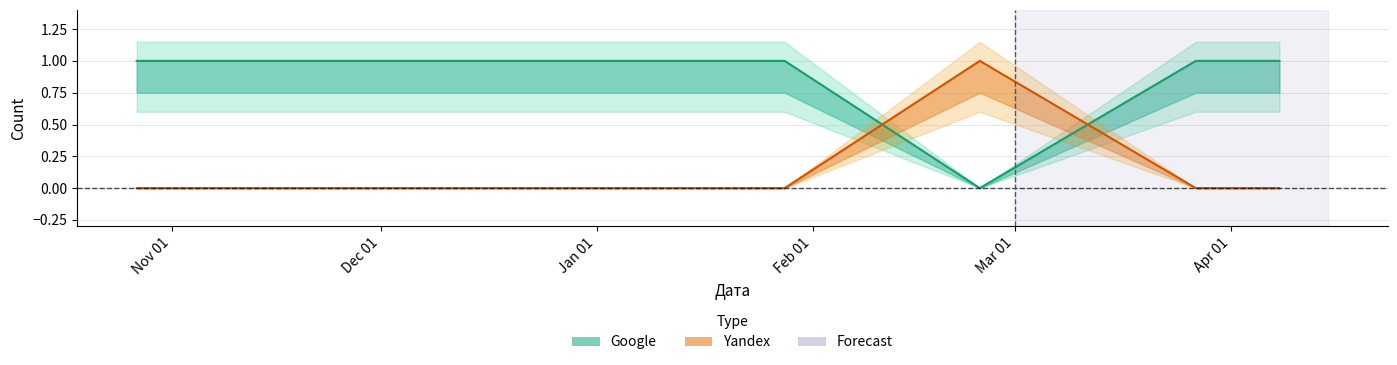

What is the total value across all series at 2024-01-28?

1